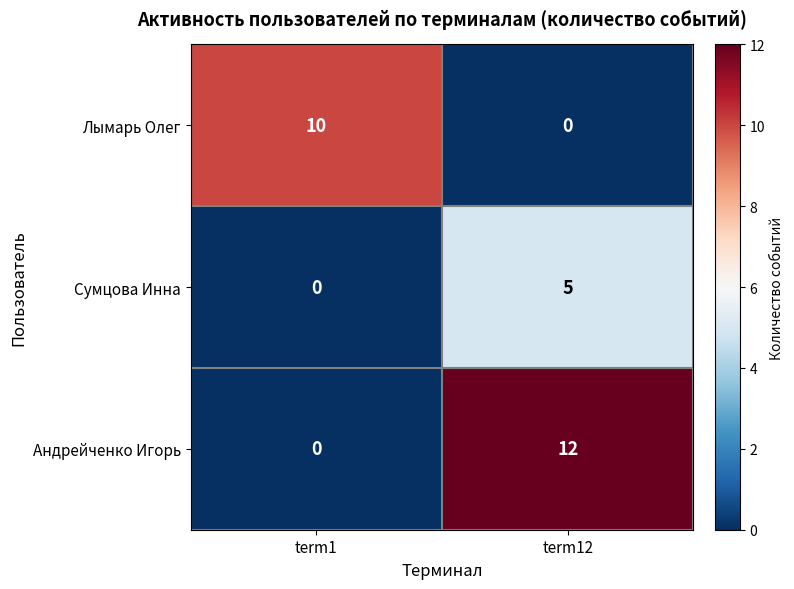

The value of Лымарь Олег at term12 is -7. True or false?

False